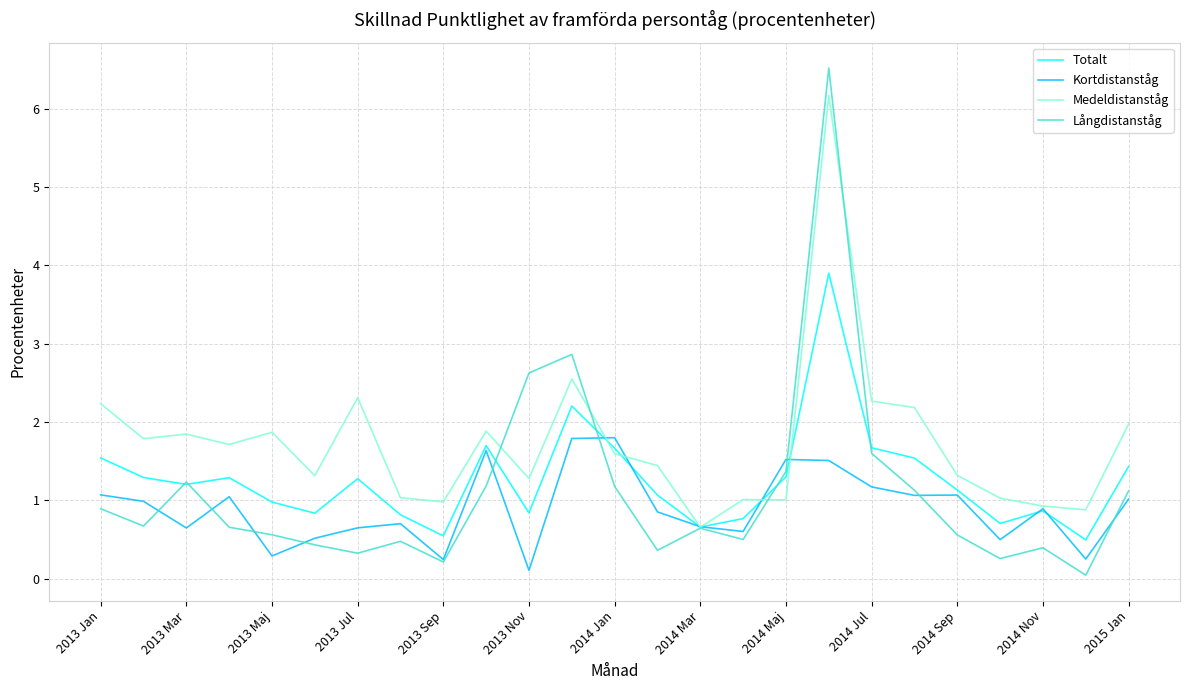

At how many categories does at least one series exceed 5?

1